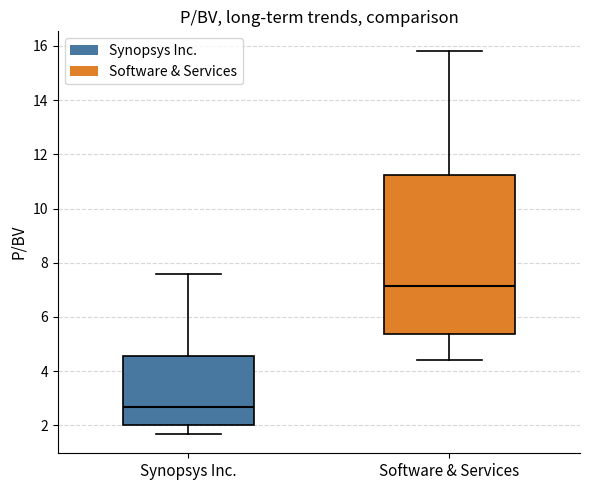

Reading left to right, read every box against the y-axis: the position of its median line, the range the box covers, and the ends of its whiskers. The values are not printed on the chart, so give them approximately, as read against the axis.

Synopsys Inc.: median 2.6, box 2.0 to 4.6, whiskers 1.6 to 7.6
Software & Services: median 7.2, box 5.4 to 11.2, whiskers 4.4 to 15.8